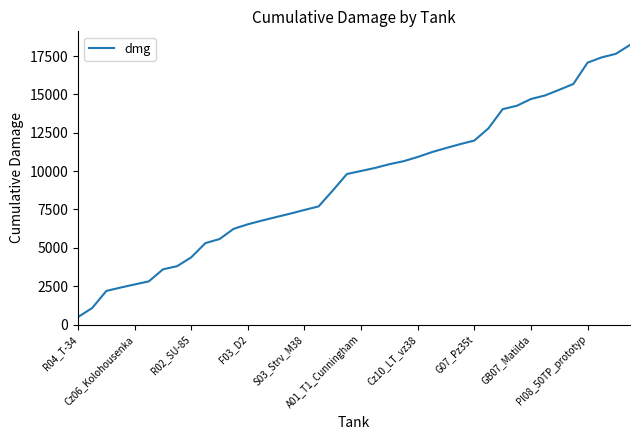

What is the minimum value shown in the chart?

486.9